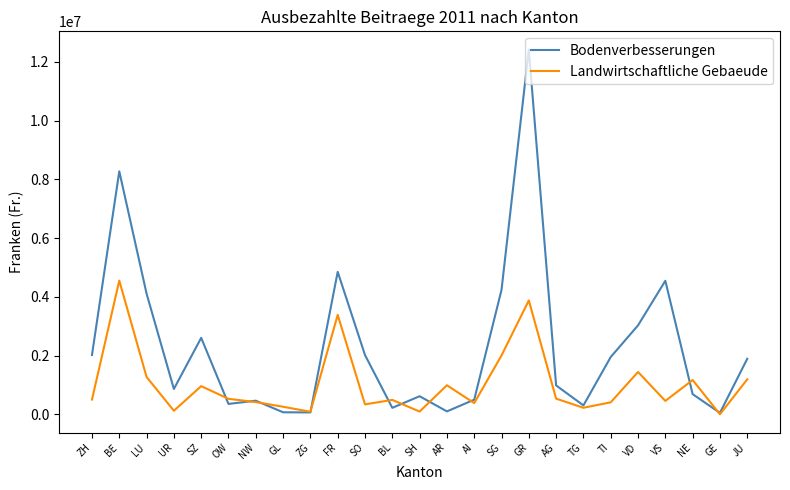

Where is the first local minimum for Landwirtschaftliche Gebaeude?

UR